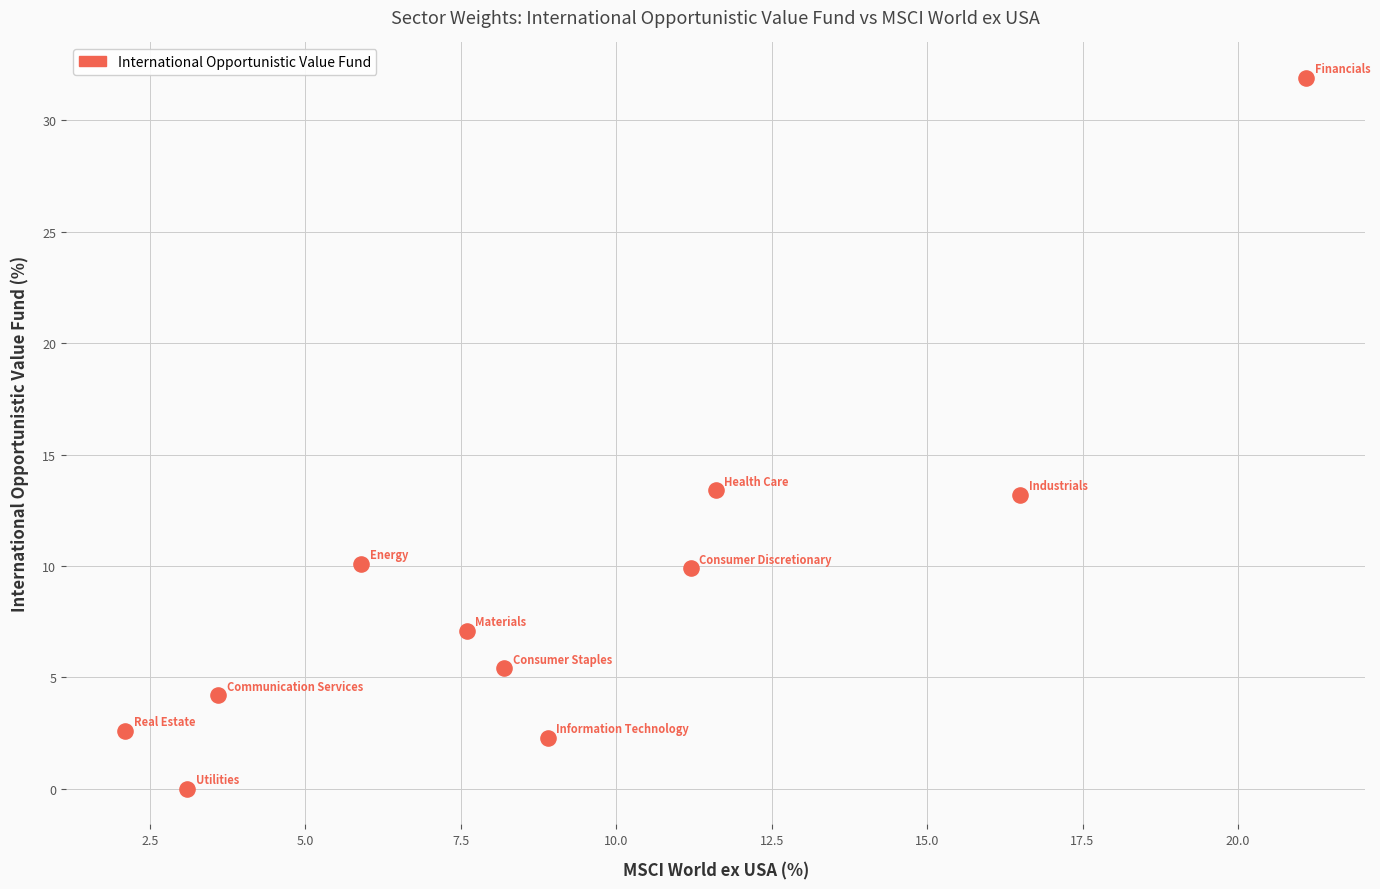

What is the average Y value?

9.1